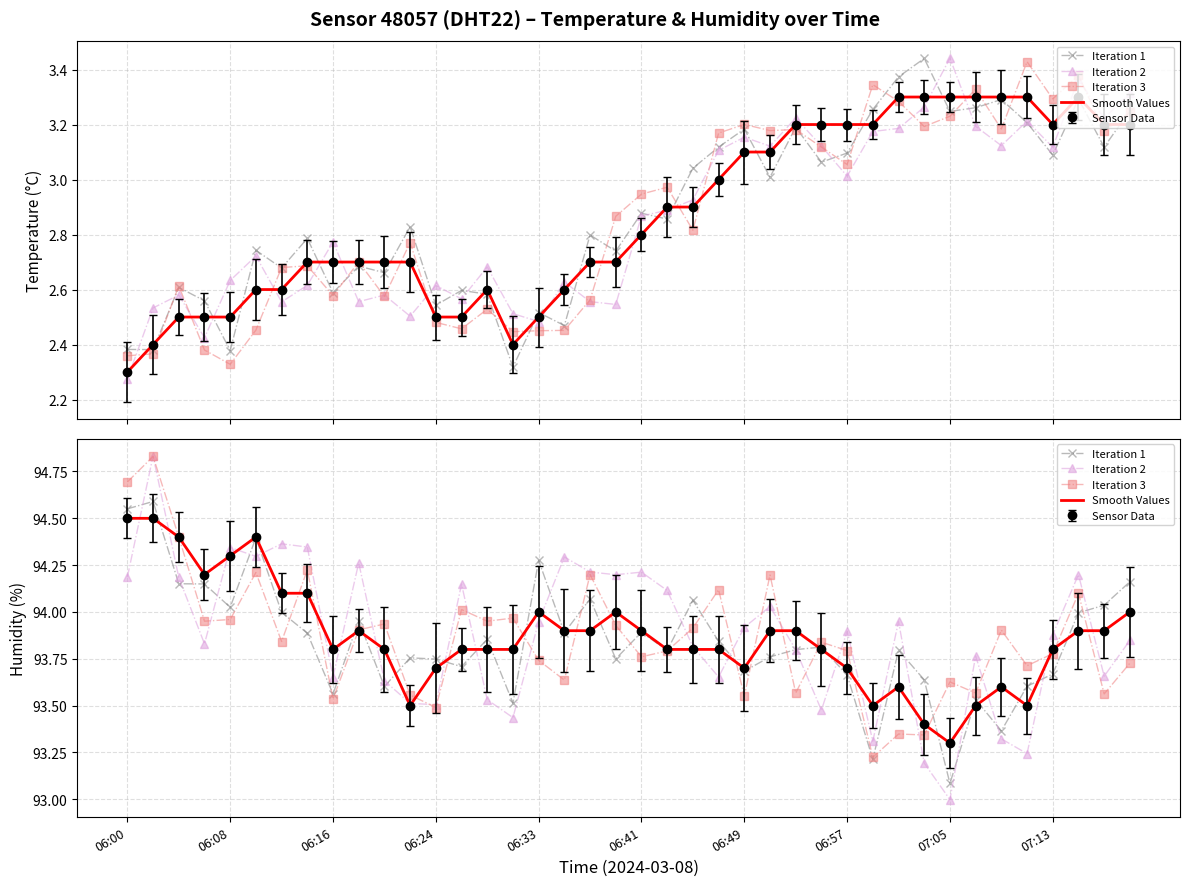

What is the maximum value shown in the chart?

94.8